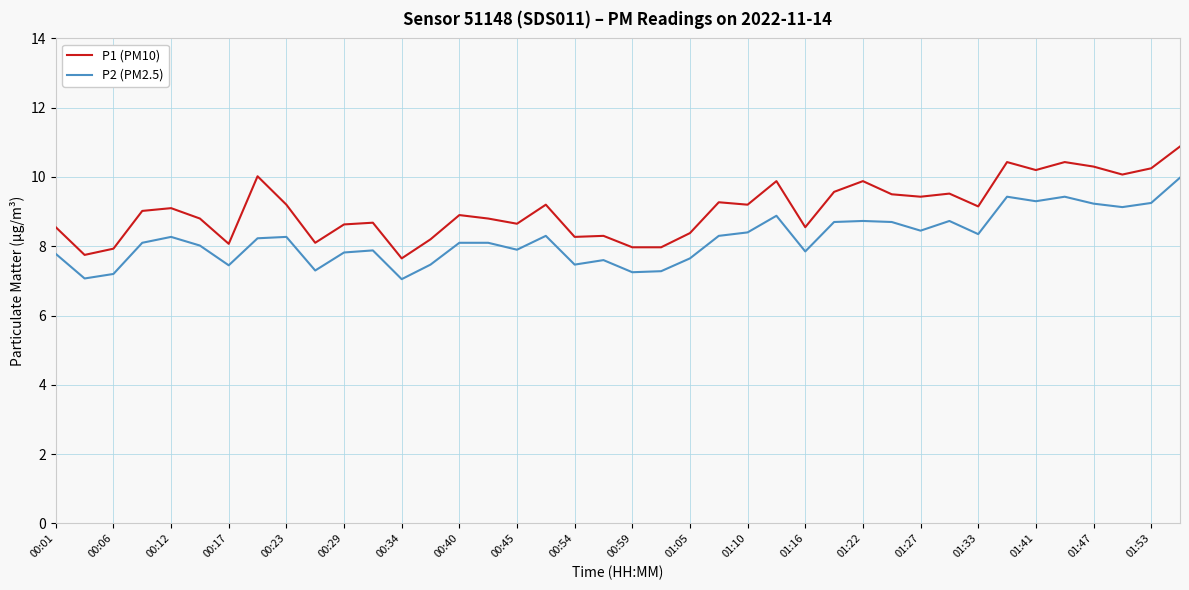

Which series has the largest range (max minus min)?

P1 (PM10)